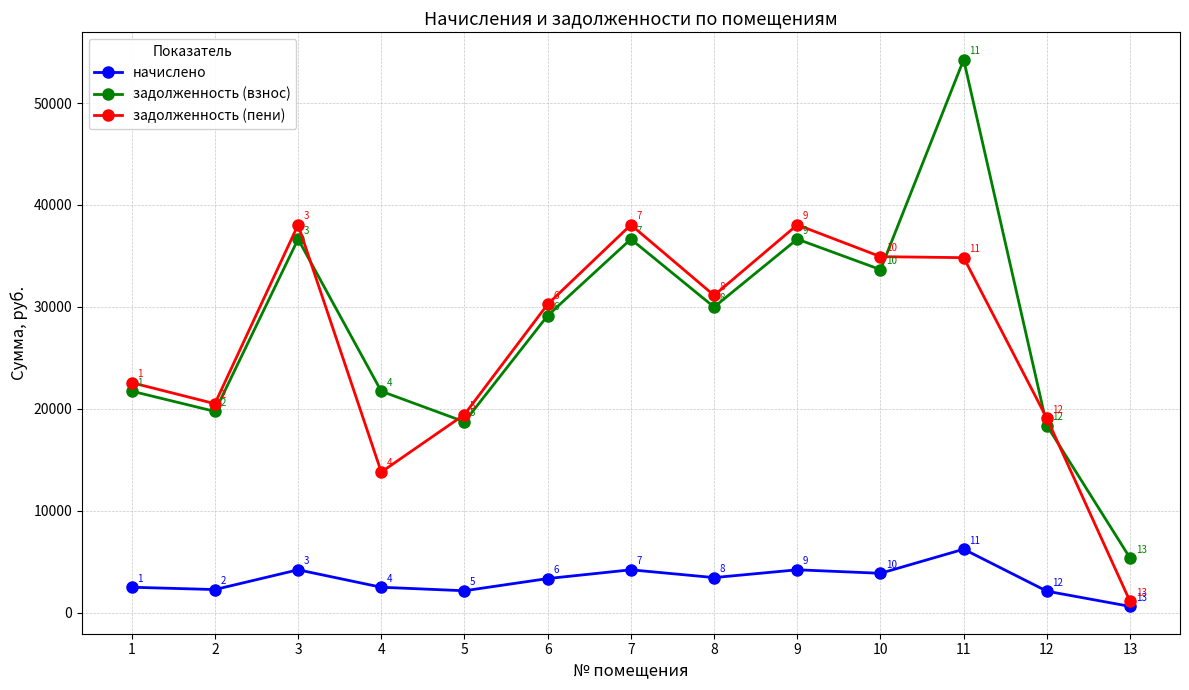

What is the value of the начислено point at the 12th from the left?

2106.0